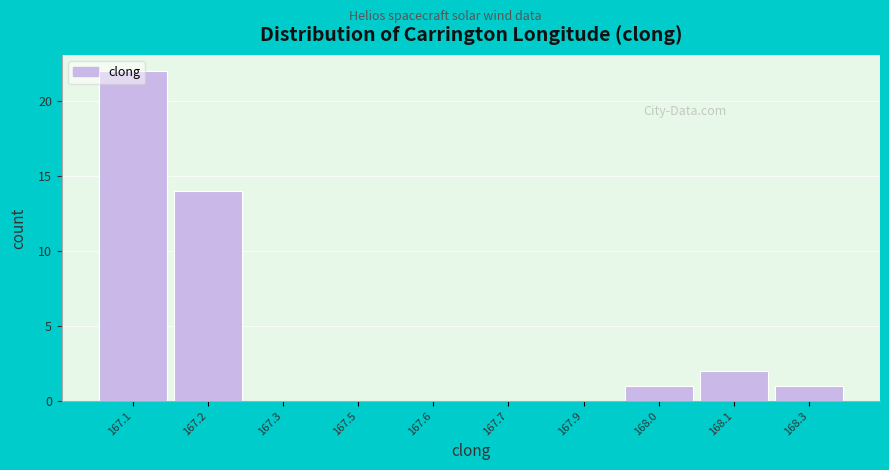

At which label is the value closest to 11?

167.2